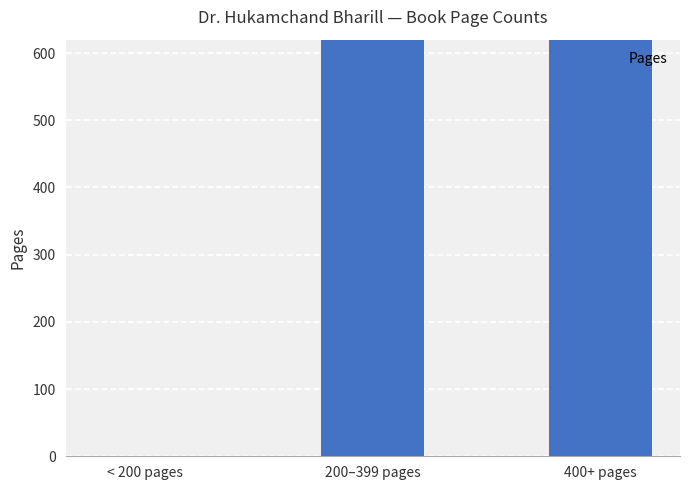

What is the approximate value at 200–399 pages, to the nearest 10?

2500